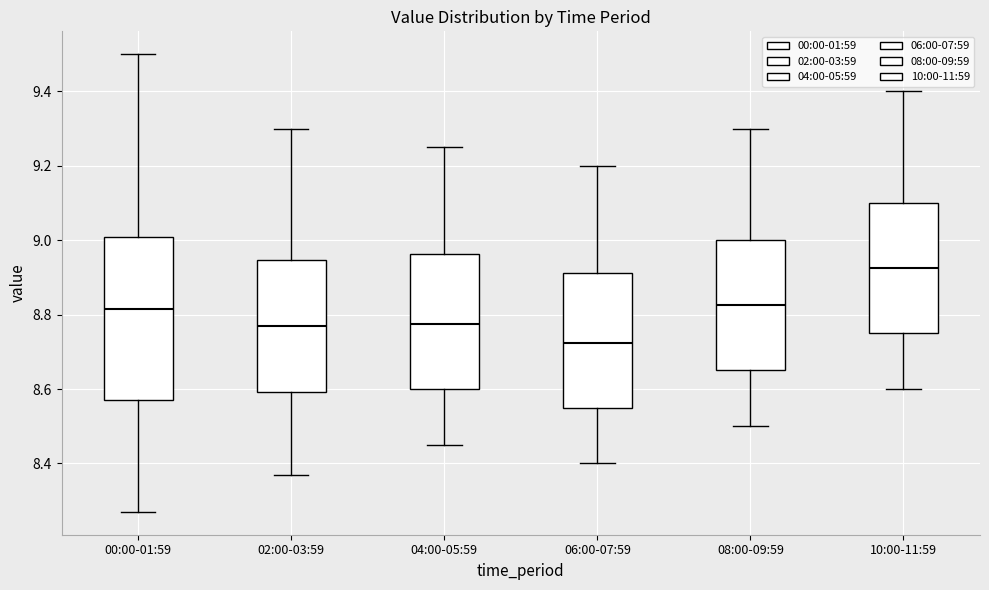

Comparing the boxes themselves (not the whiskers), which one is the tallest?

00:00-01:59